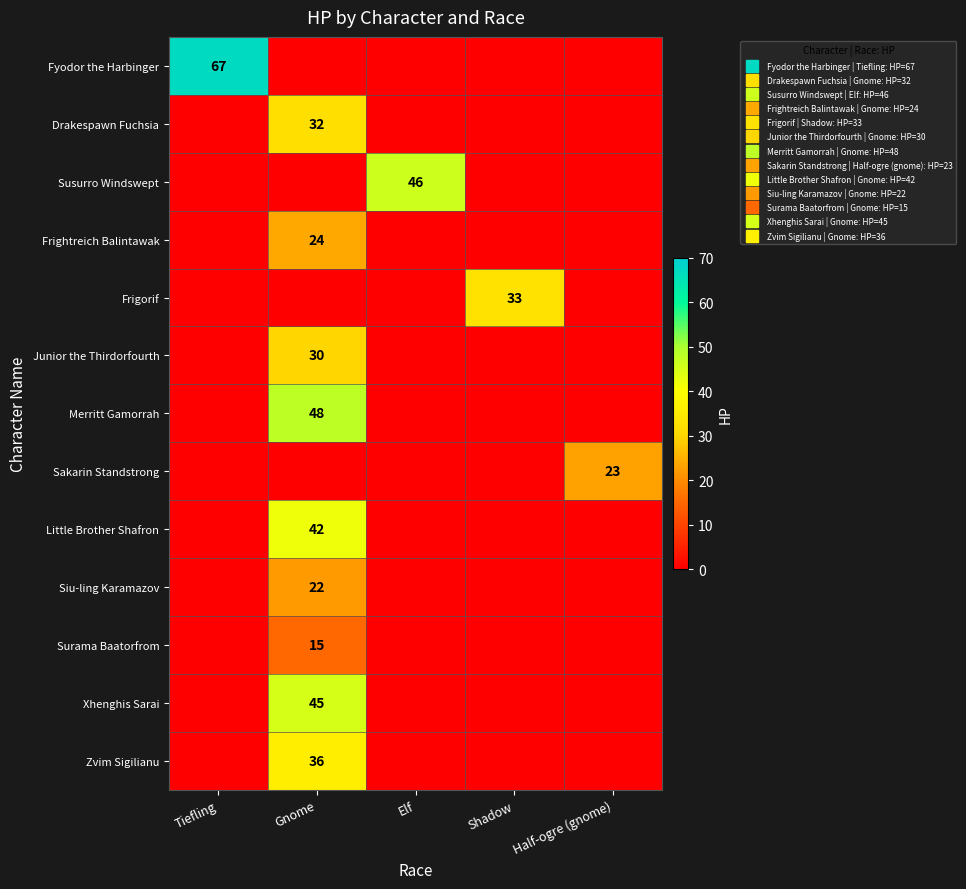

Rank the series by their maximum value, from lowest to highest.

Surama Baatorfrom, Siu-ling Karamazov, Sakarin Standstrong, Frightreich Balintawak, Junior the Thirdorfourth, Drakespawn Fuchsia, Frigorif, Zvim Sigilianu, Little Brother Shafron, Xhenghis Sarai, Susurro Windswept, Merritt Gamorrah, Fyodor the Harbinger